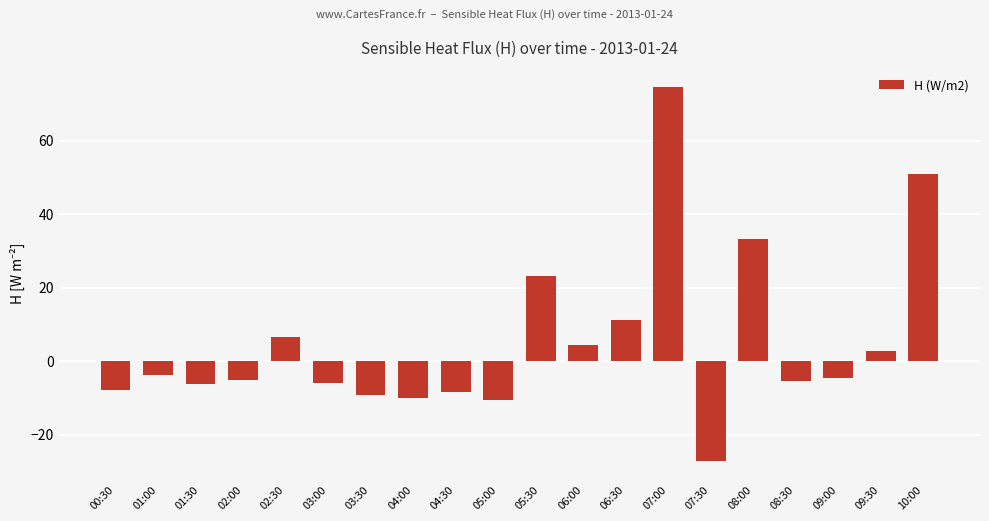

What is the value of the 16th bar from the left?

33.3